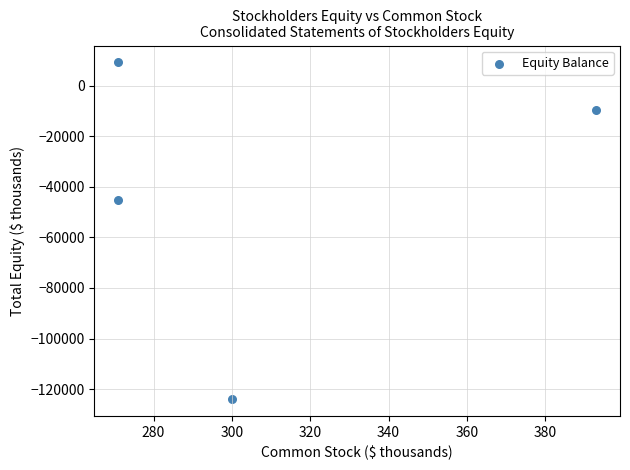

What Y value in the scatter plot is closest to -57400?

-45210